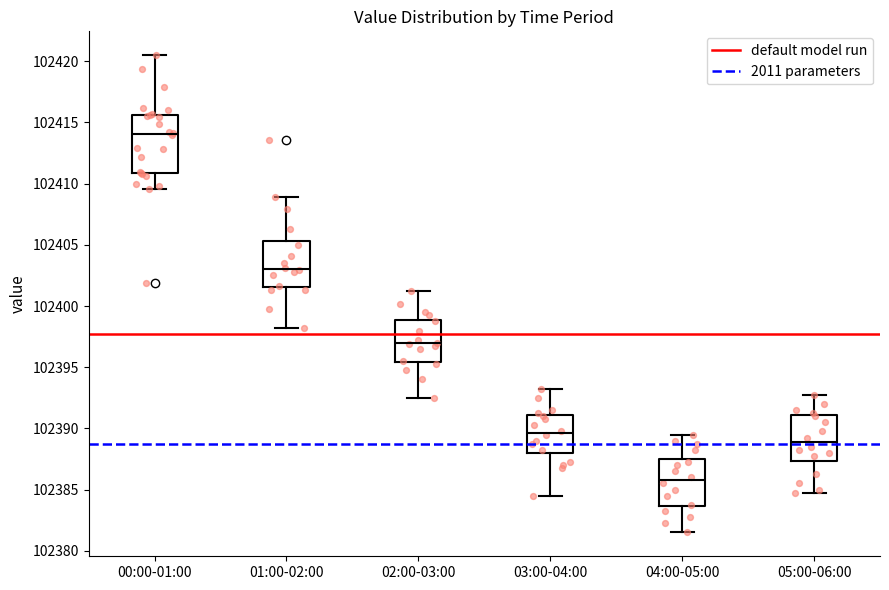

Reading left to right, transcribe this box plot: for each box, give where its median line is, the range the box spans, and where its two whiskers end, as read against the y-axis. The values are not printed on the chart, so give them approximately, as read against the axis.

00:00-01:00: median 102414.0, box 102411.0 to 102415.5, whiskers 102409.5 to 102420.5
01:00-02:00: median 102403.0, box 102401.5 to 102405.5, whiskers 102398.0 to 102409.0
02:00-03:00: median 102397.0, box 102395.5 to 102399.0, whiskers 102392.5 to 102401.5
03:00-04:00: median 102389.5, box 102388.0 to 102391.0, whiskers 102384.5 to 102393.5
04:00-05:00: median 102386.0, box 102383.5 to 102387.5, whiskers 102381.5 to 102389.5
05:00-06:00: median 102389.0, box 102387.5 to 102391.0, whiskers 102385.0 to 102393.0